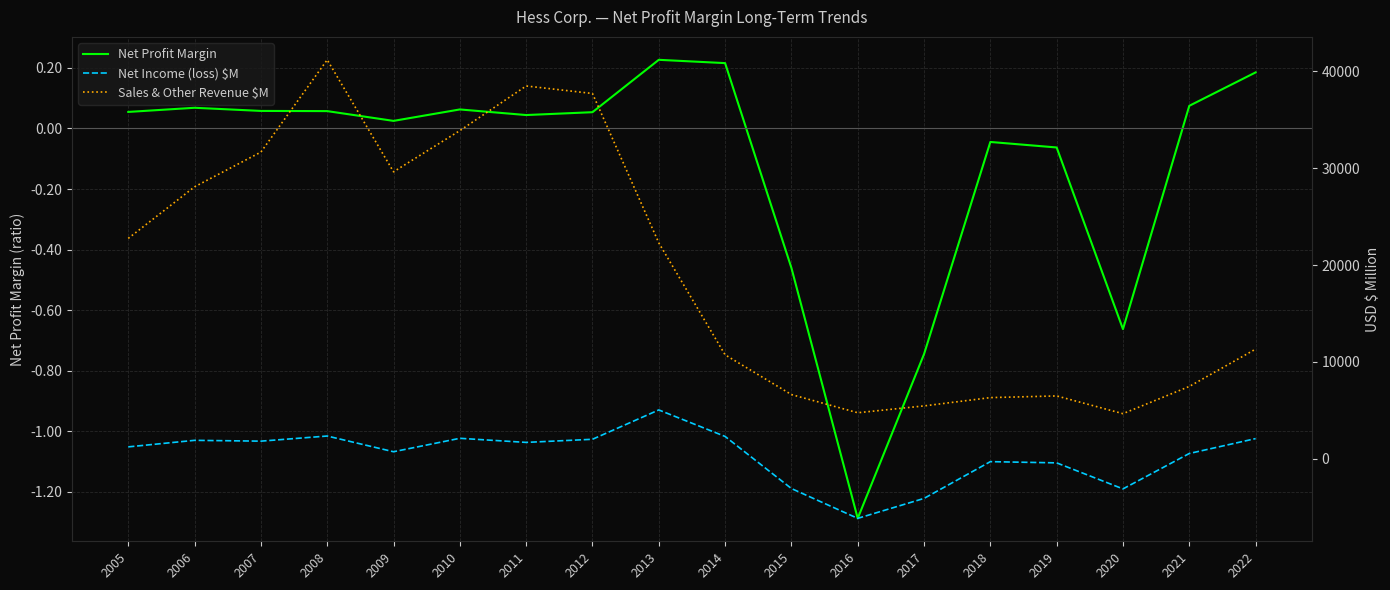

How many series are shown in this chart?

3